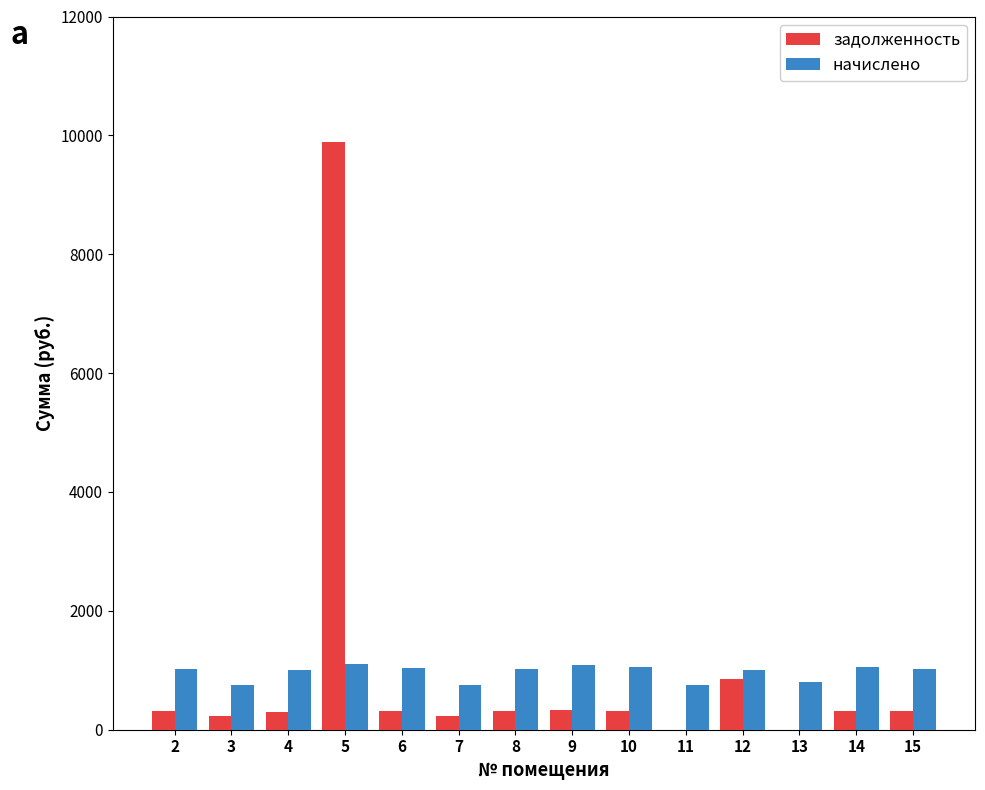

How many values in the начислено series exceed 1020?

8